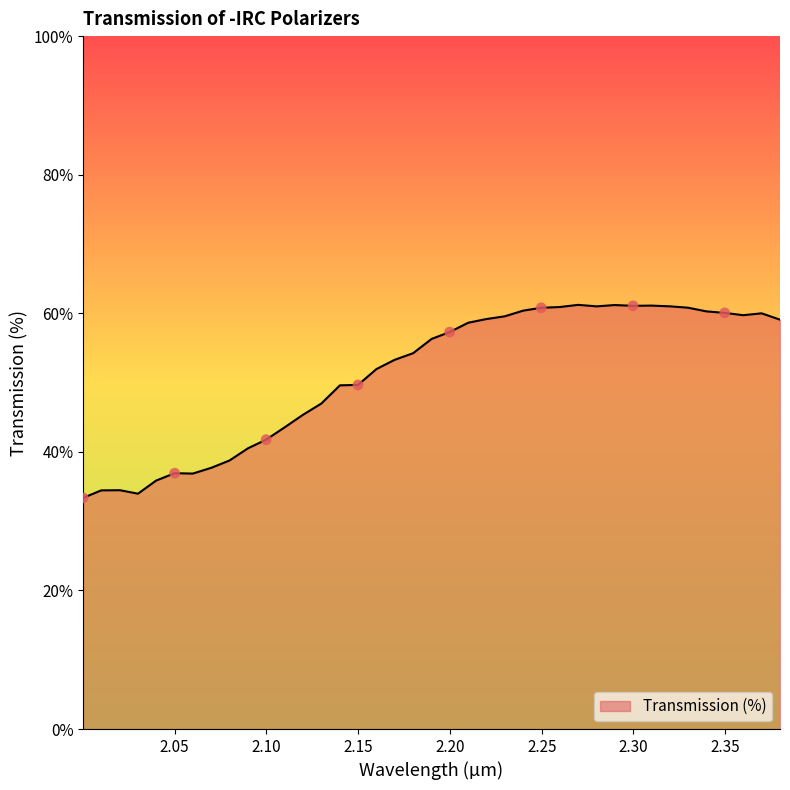

What is the difference between the maximum and minimum values?

27.9